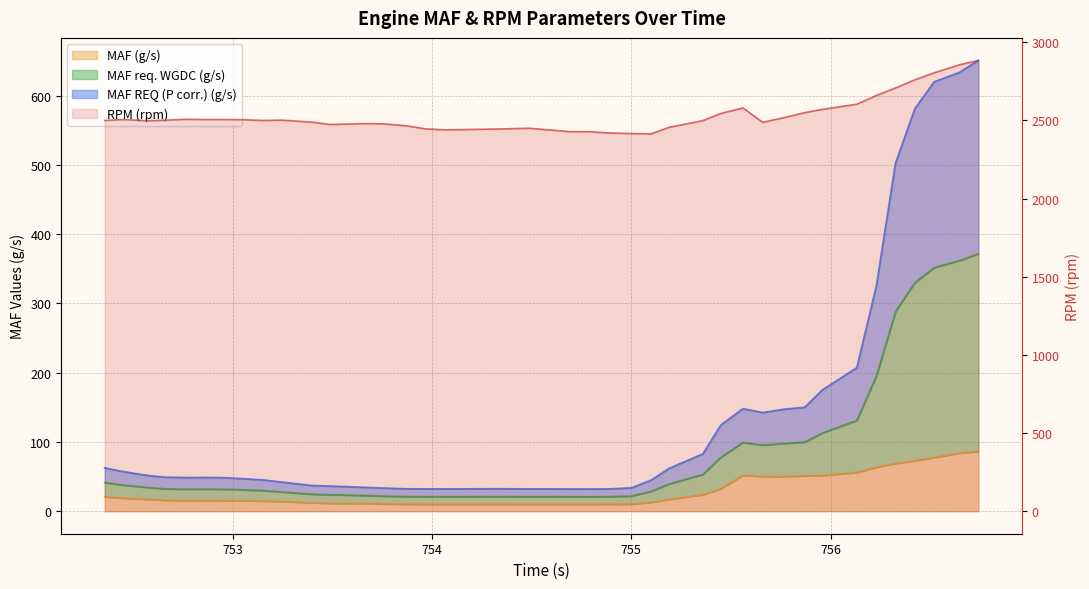

True or false: RPM (rpm) has a value of 2502.0 at 752.669.

True